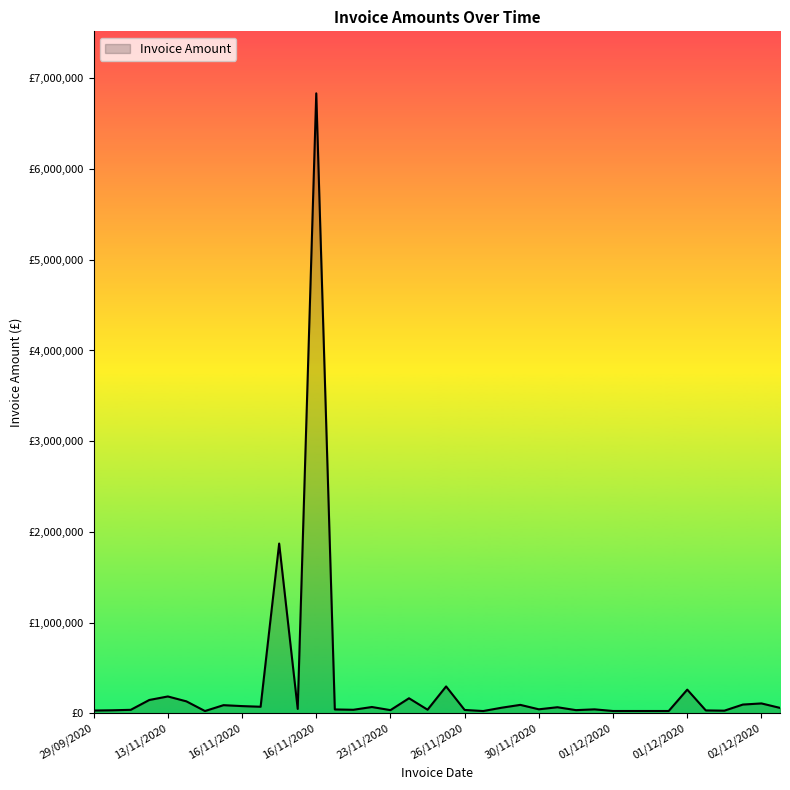

How many interior local peaks (higher than both neighbors) does the data have?

12